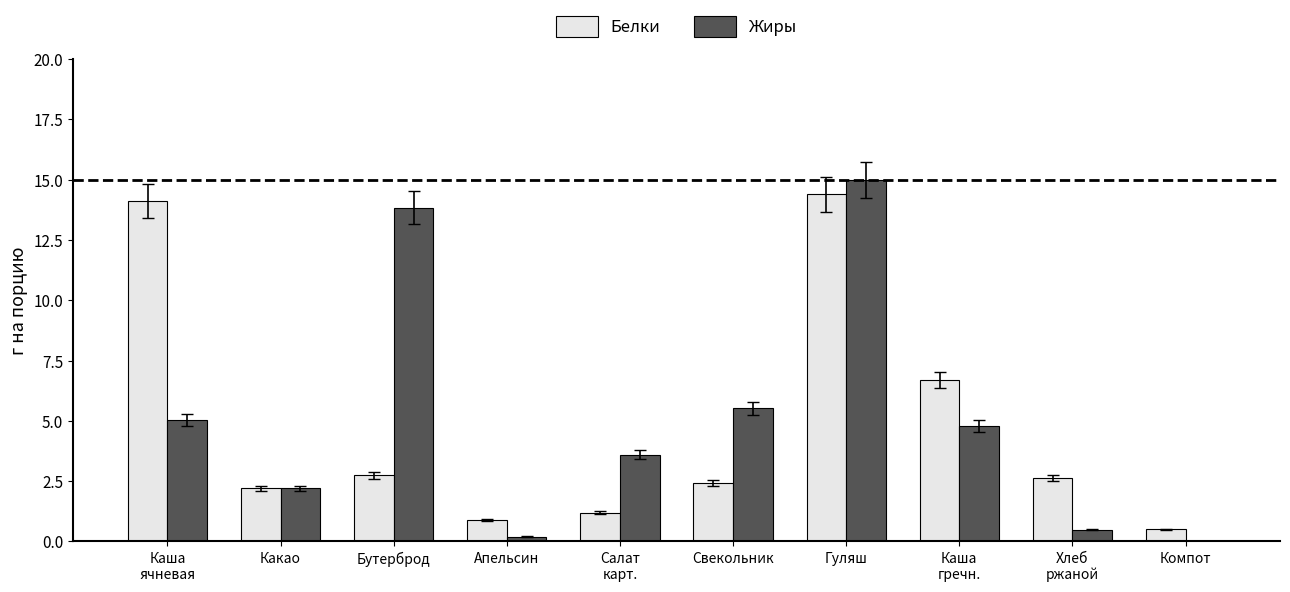

What is the total value across all series at Бутерброд?

16.6